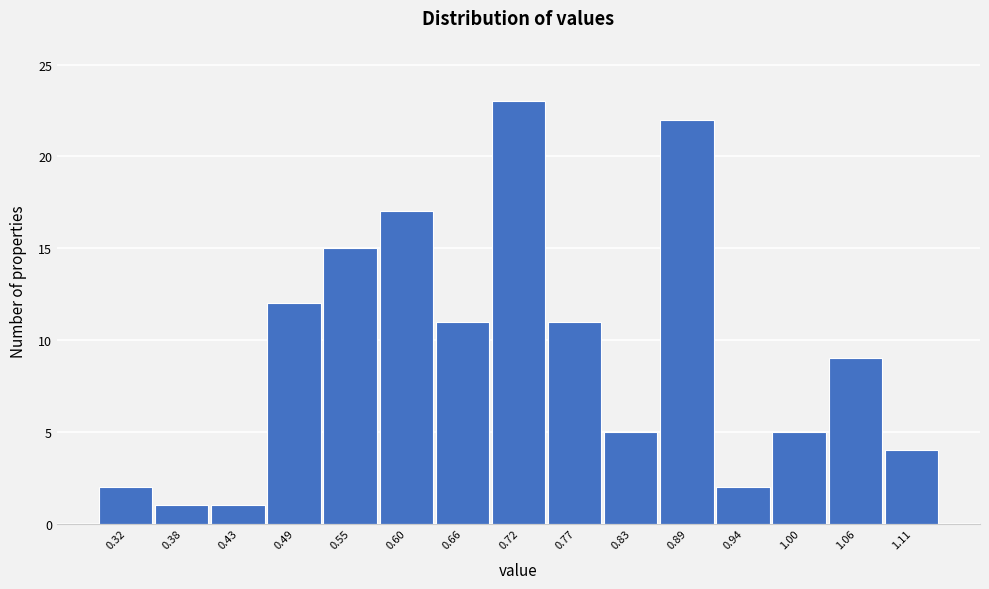

Reading left to right, list all the values displayed in this chart.

0.32=2	0.38=1	0.43=1	0.49=12	0.55=15	0.60=17	0.66=11	0.72=23	0.77=11	0.83=5	0.89=22	0.94=2	1.00=5	1.06=9	1.11=4